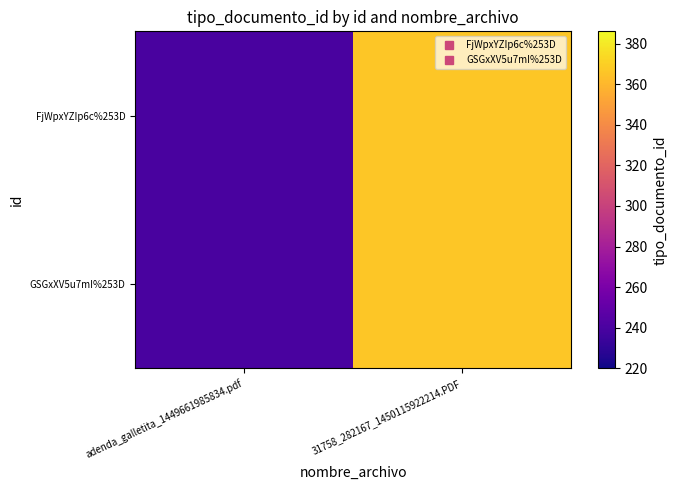

At adenda_galletita_1449661985834.pdf, list the series in order from largest to smallest.

FjWpxYZIp6c%253D, GSGxXV5u7mI%253D